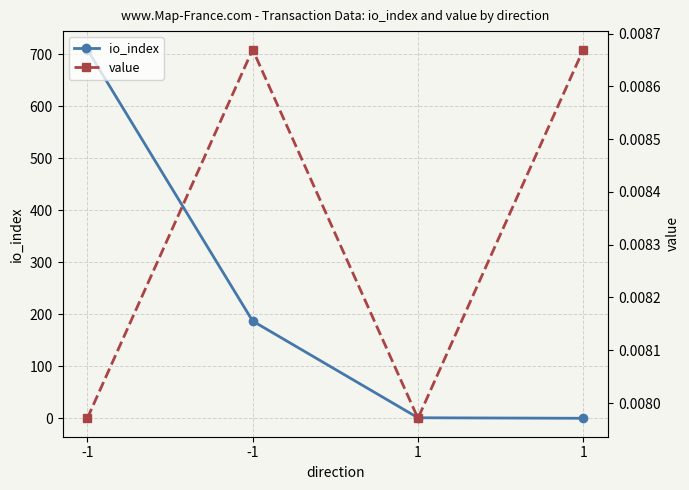

Count the value values in the range 0 to 1.

4